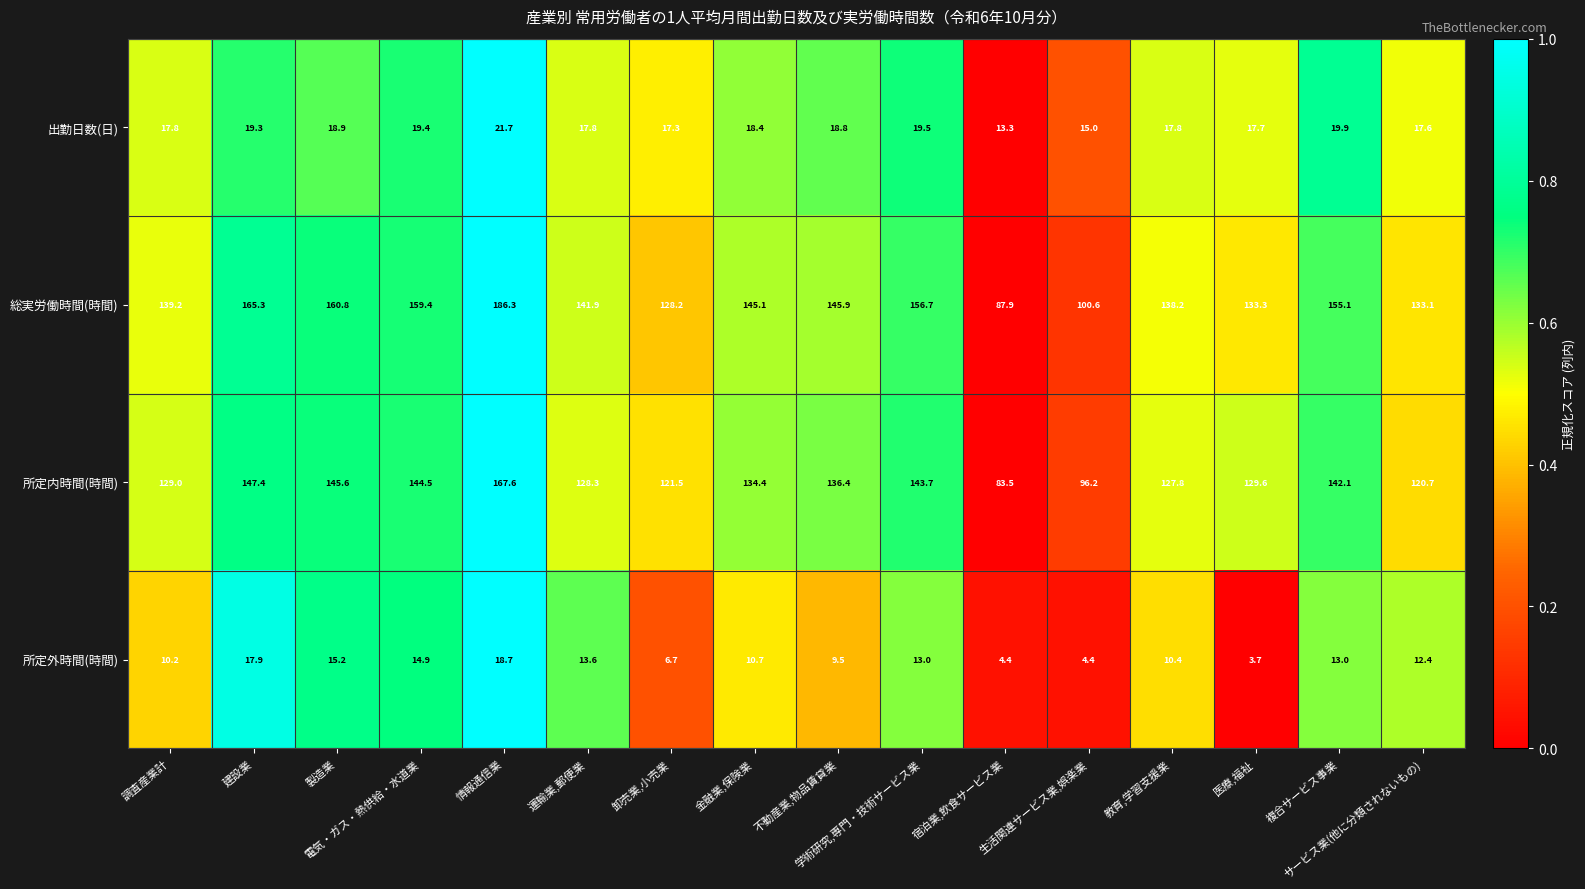

Rank the series by their maximum value, from highest to lowest.

総実労働時間(時間), 所定内時間(時間), 出勤日数(日), 所定外時間(時間)